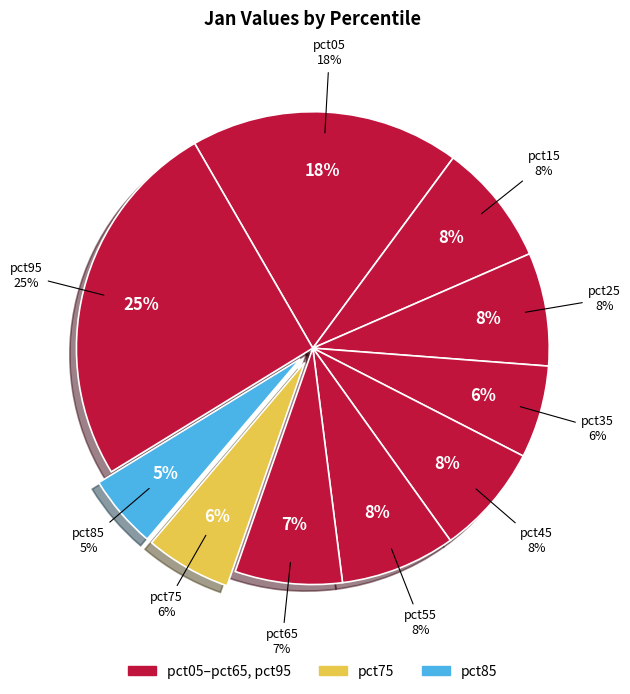

Count the number of slices in the pie.

10